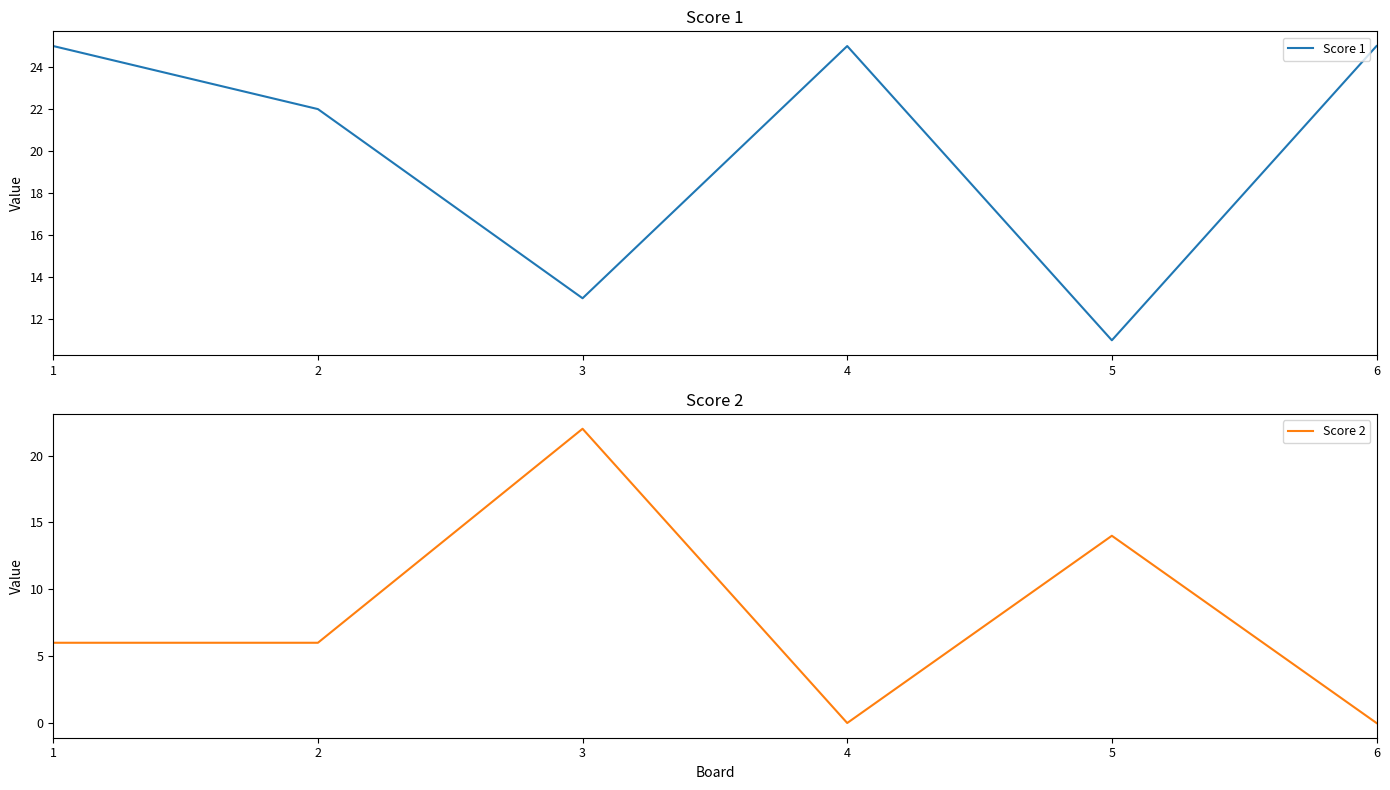

The Score 2 series shows 0 at 6. True or false?

True